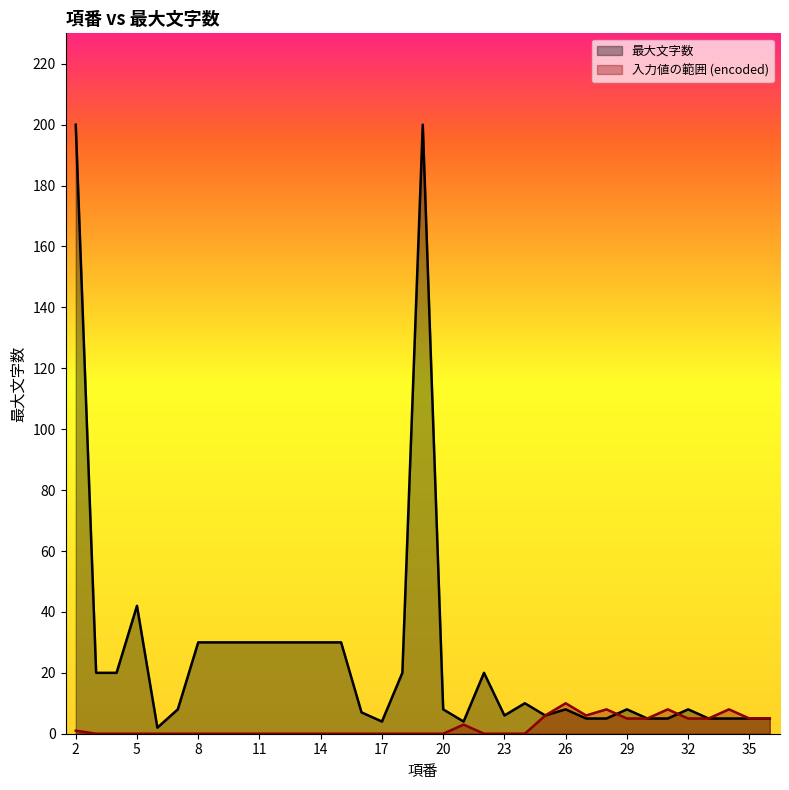

What value does the 最大文字数 series have at 32, to the nearest 5?

10